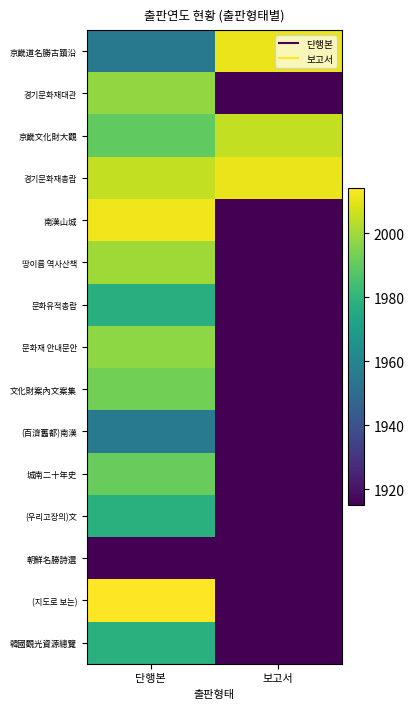

At how many categories does at least one series exceed 1948?

2